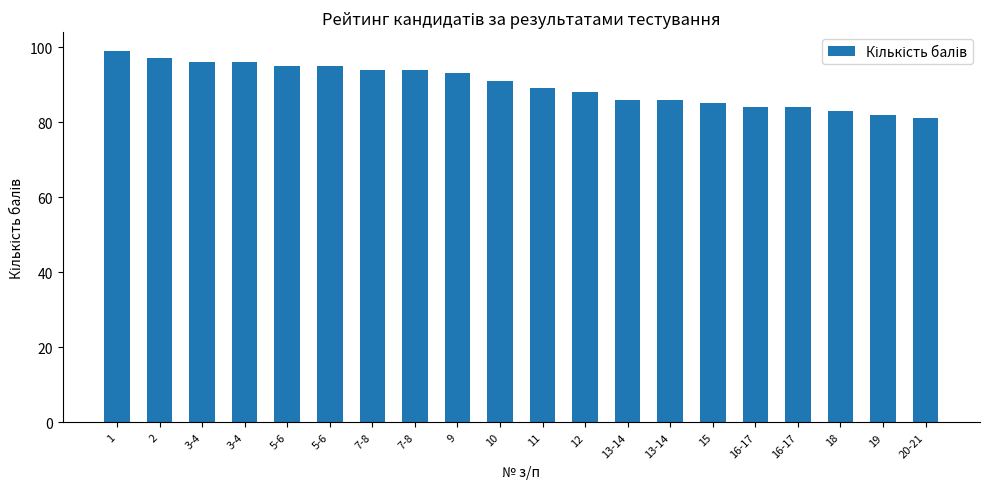

What is the value of the 19th bar from the left?

82